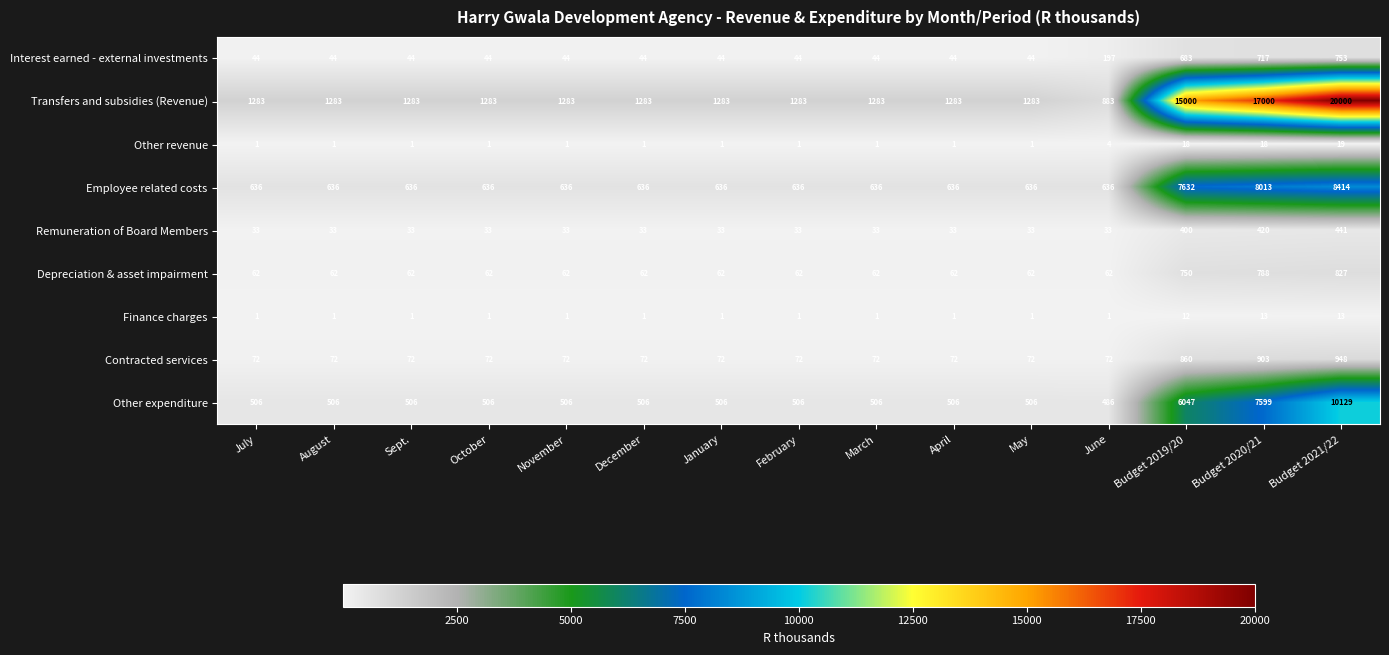

At which category does the chart reach its peak across all series?

Budget 2021/22